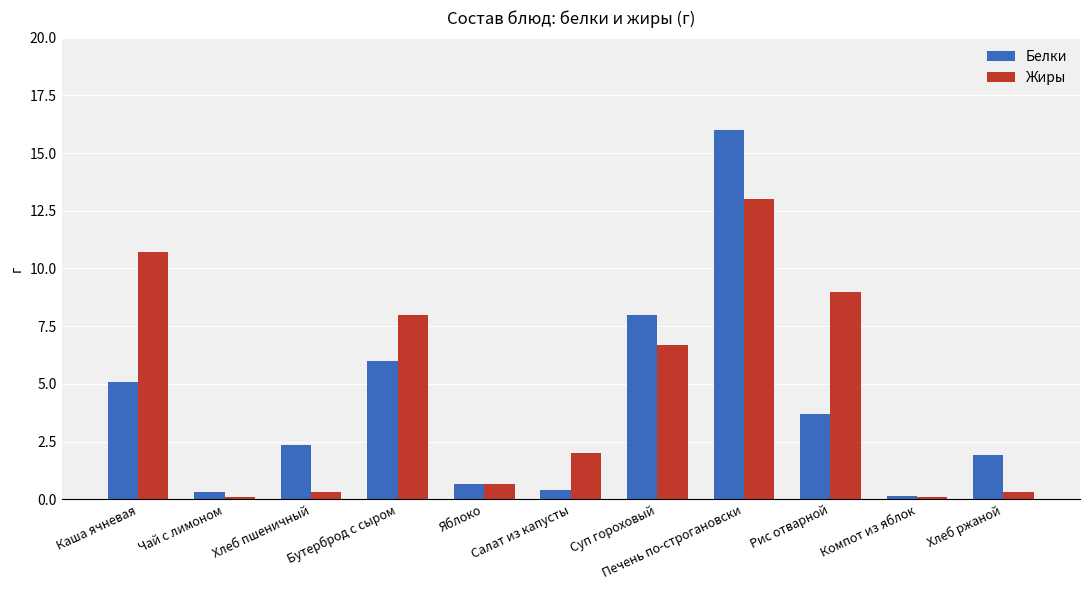

At which category is the sum across all series the highest?

Печень по-строгановски